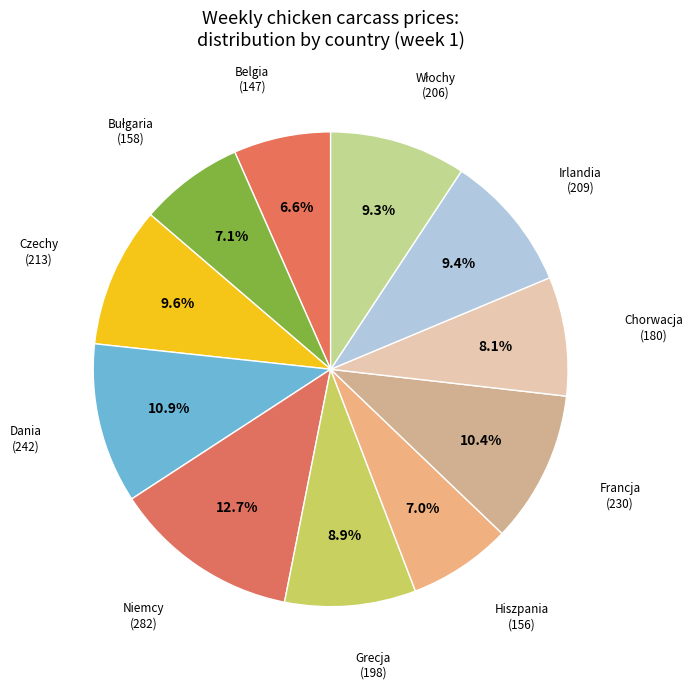

Count the number of slices in the pie.

11